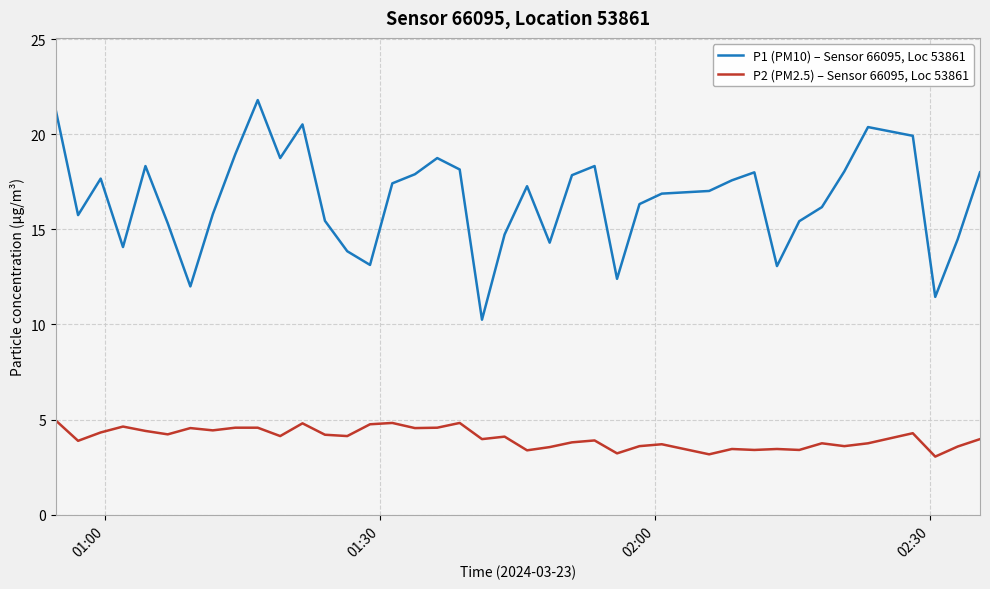

Count the number of categories in the chart.

40